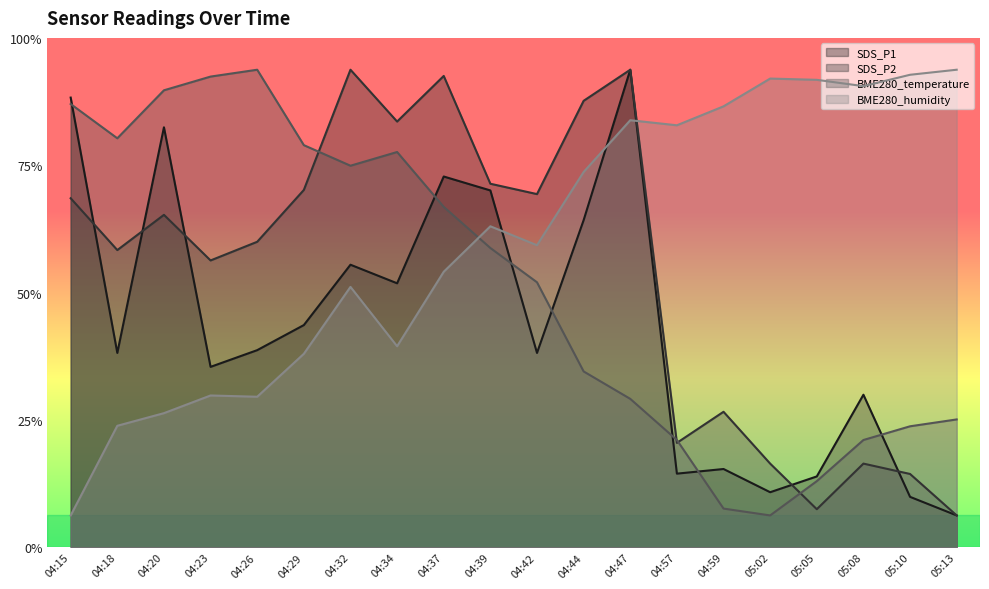

What is the greatest value displayed?

75.0